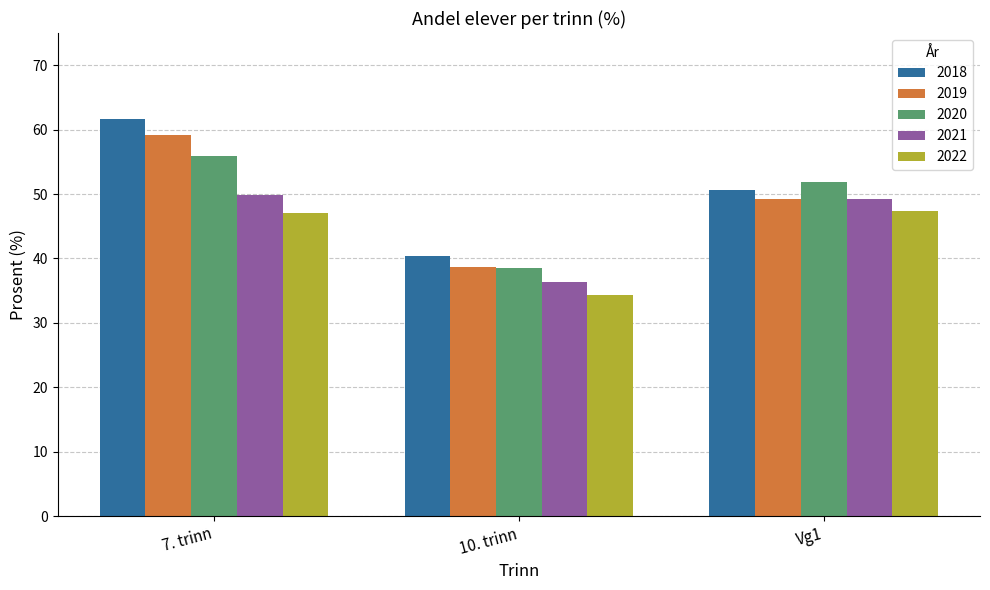

At which category is the sum across all series the highest?

7. trinn